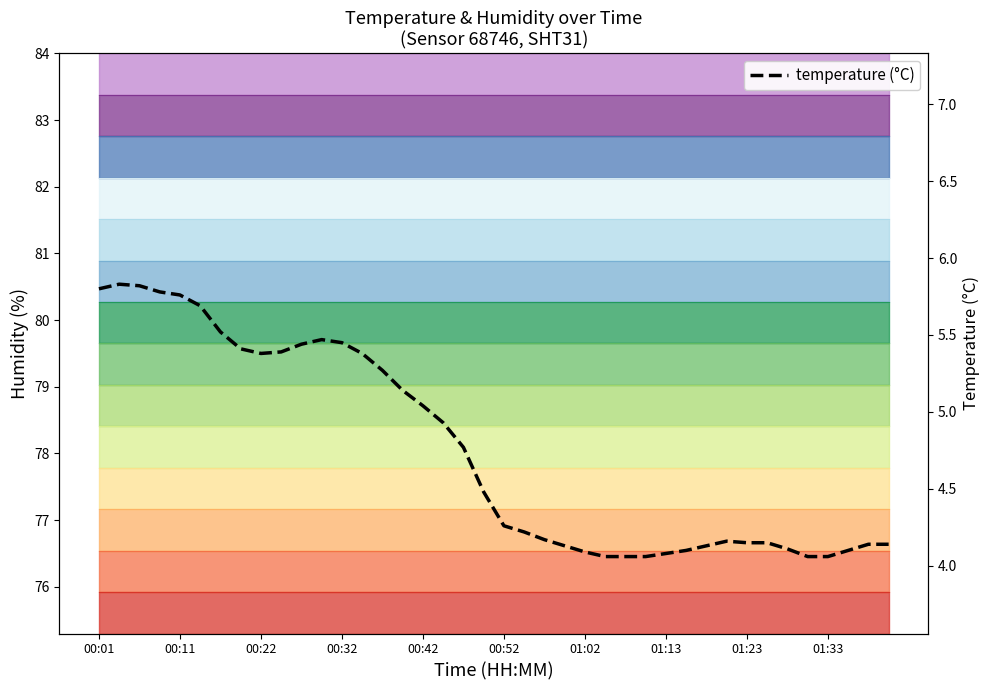

What is the label of the 25th point from the right?

15